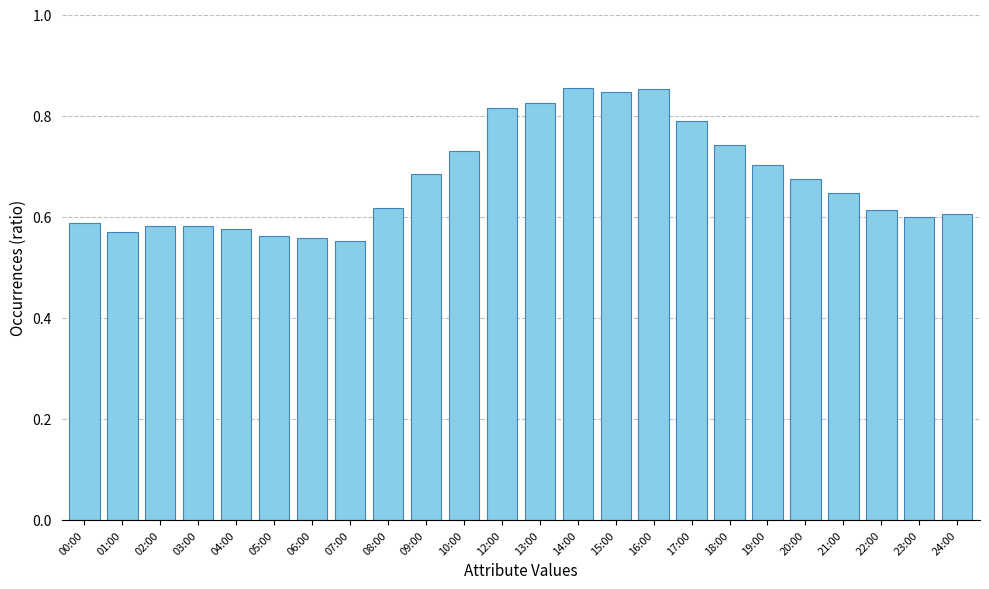

What is the sum of the values at 19:00 and 08:00?

1.3